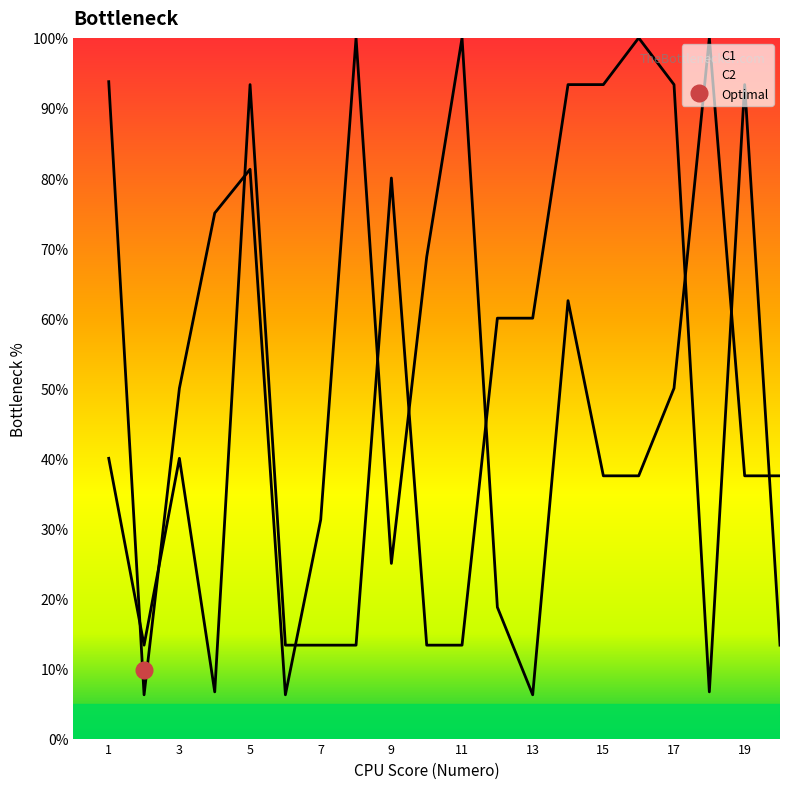

What is the minimum value shown in the chart?

6.2